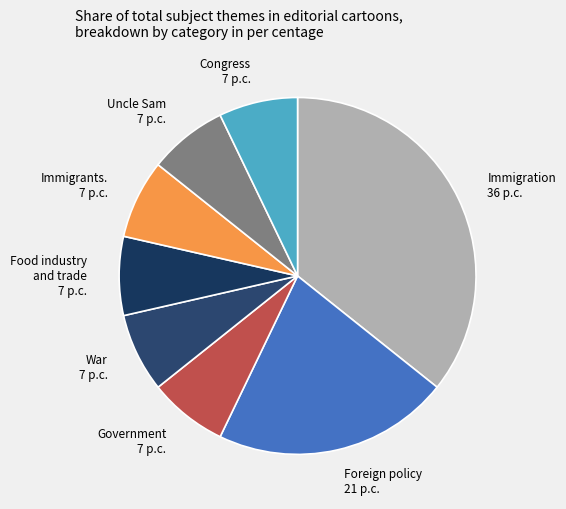

What is the largest slice in the pie chart?

Immigration